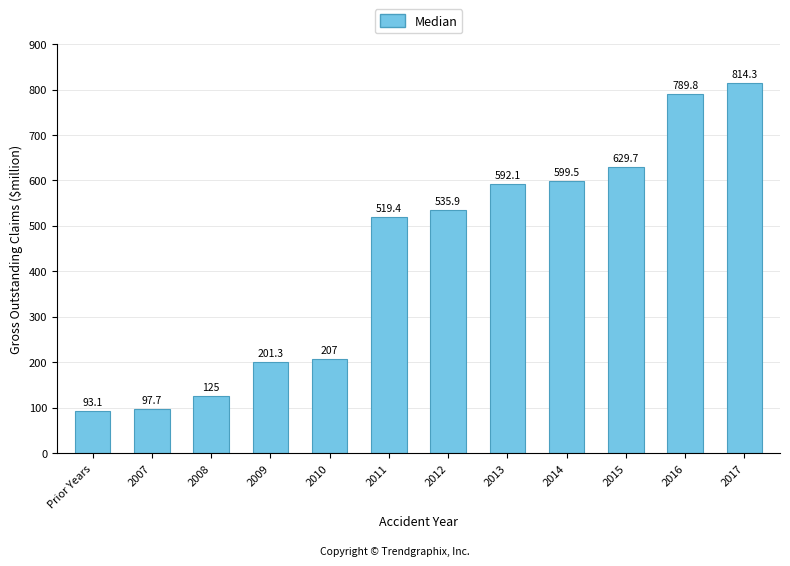

Count the number of values greater than 535.

6